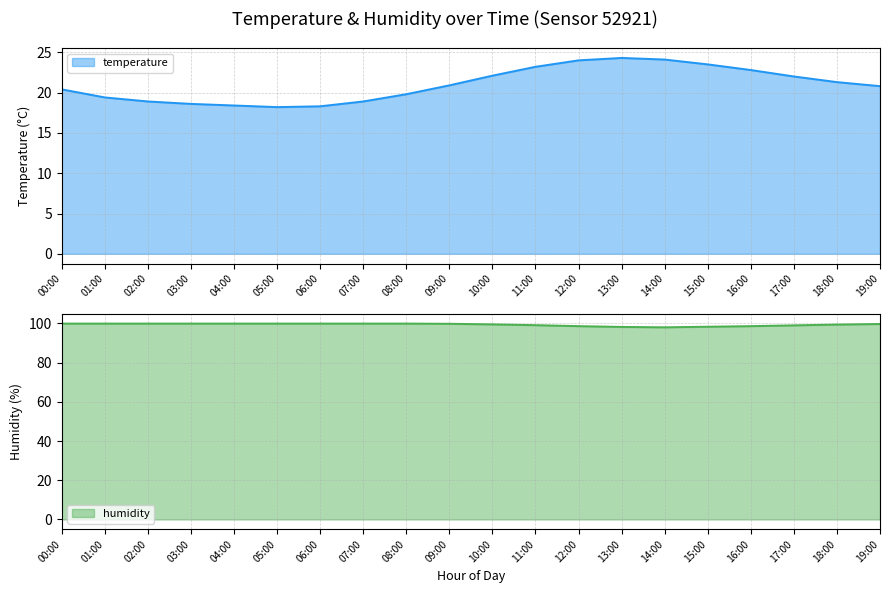

What is the difference between the maximum and second lowest values in the humidity series?

1.7